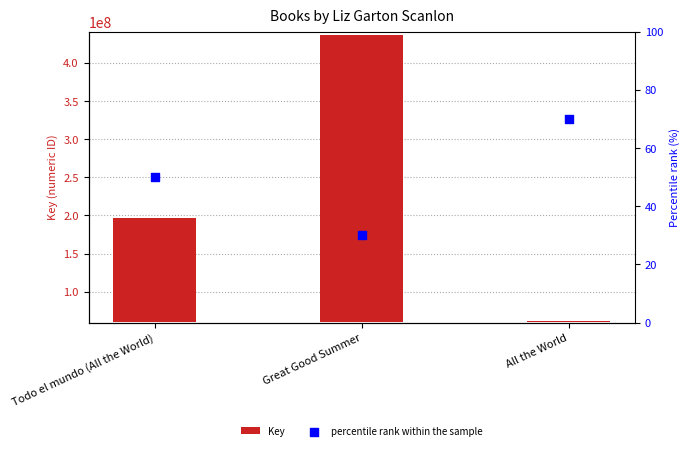

What are all the series names shown in the legend?

Key, percentile rank within the sample